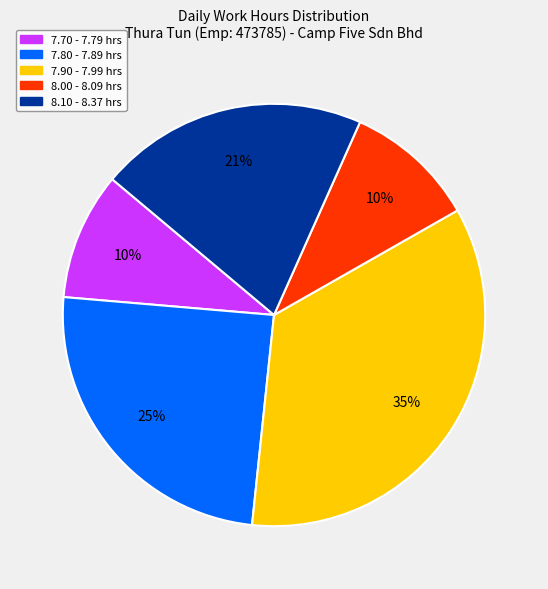

True or false: 8.00 - 8.09 hrs accounts for 10% of the total.

True